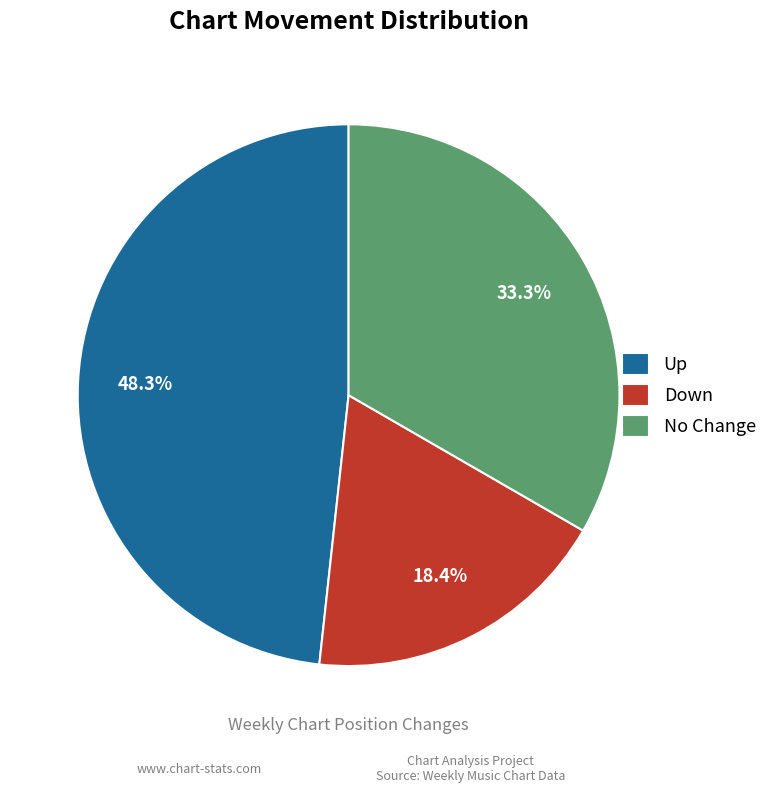

How many segments does this pie chart have?

3